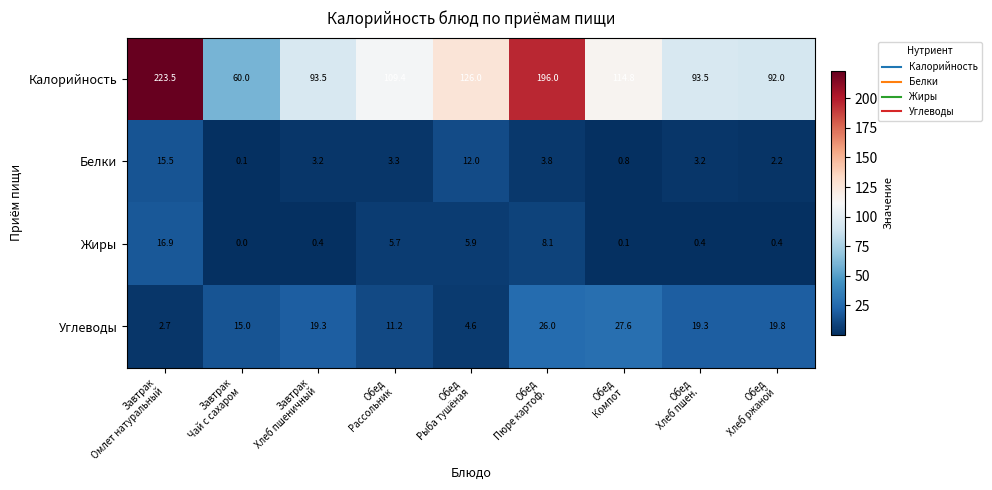

What is the difference between the maximum and minimum values in the Калорийность series?

163.5